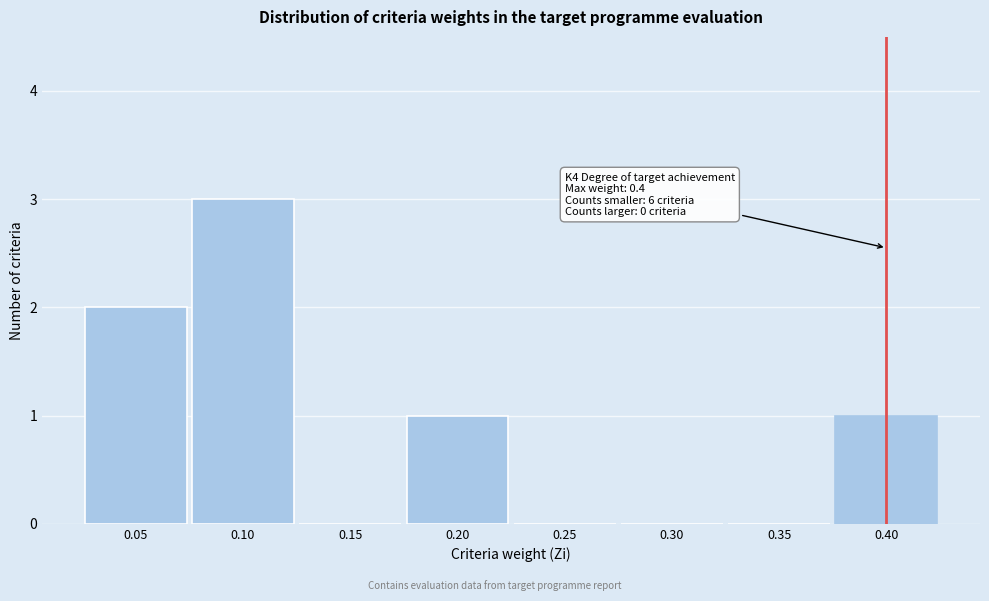

Reading left to right, transcribe all the data shown in this chart.

0.05=2	0.10=3	0.15=0	0.20=1	0.25=0	0.30=0	0.35=0	0.40=1